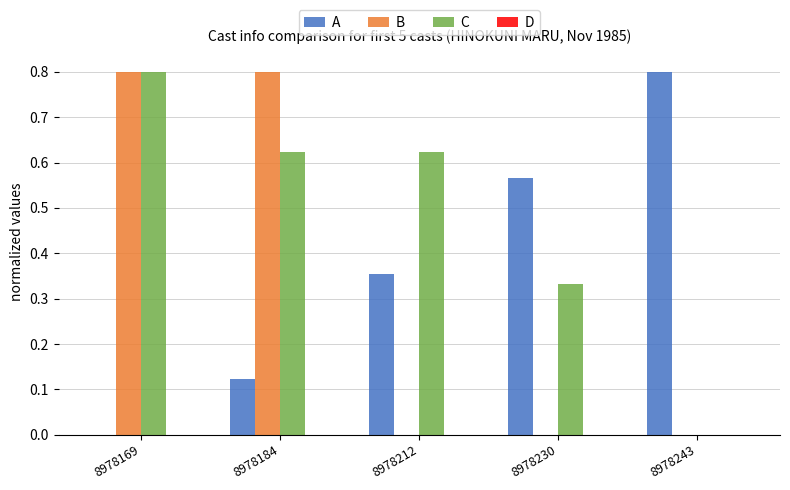

At which category is the sum across all series the highest?

8978169